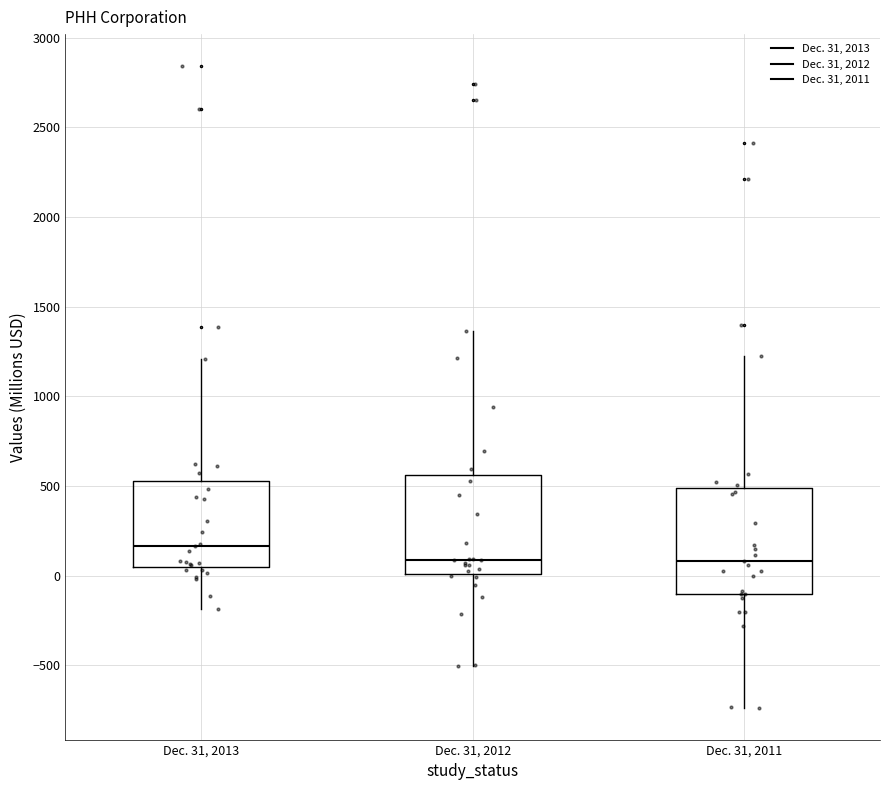

Reading left to right, read every box against the y-axis: the position of its median line, the range the box covers, and the ends of its whiskers. The values are not printed on the chart, so give them approximately, as read against the axis.

Dec. 31, 2013: median 150, box 50 to 550, whiskers -200 to 1200
Dec. 31, 2012: median 100, box 0 to 550, whiskers -500 to 1350
Dec. 31, 2011: median 100, box -100 to 500, whiskers -750 to 1200